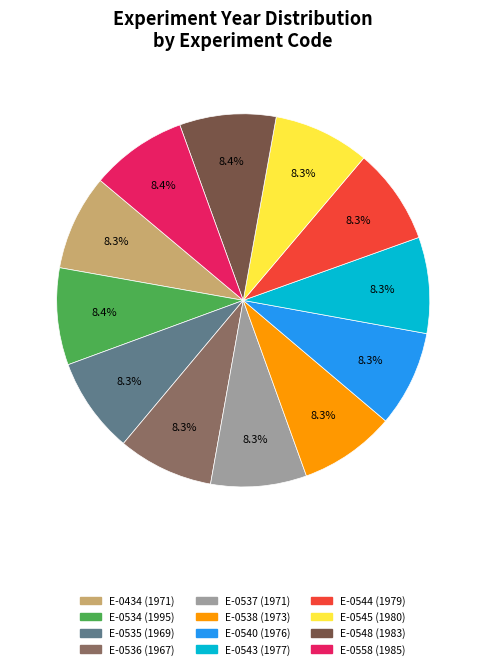

What is the total percentage of E-0540 and E-0548?

16.7%